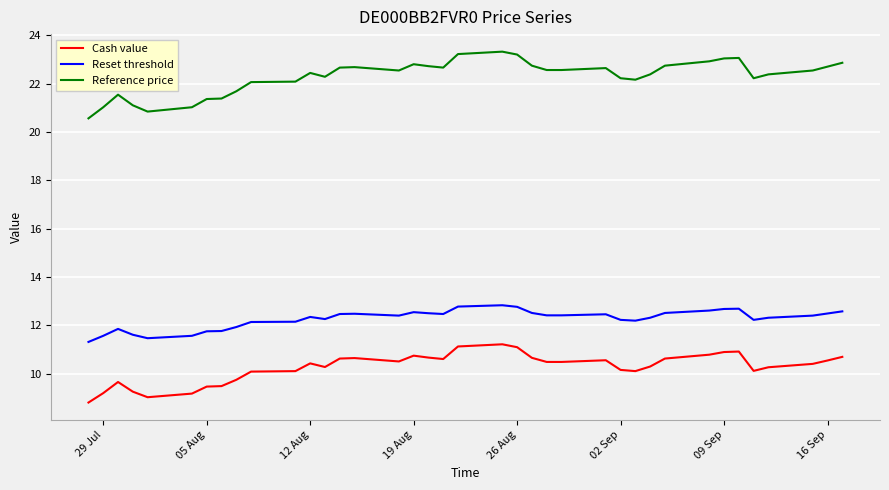

True or false: Cash value and Reset threshold cross at least once.

False